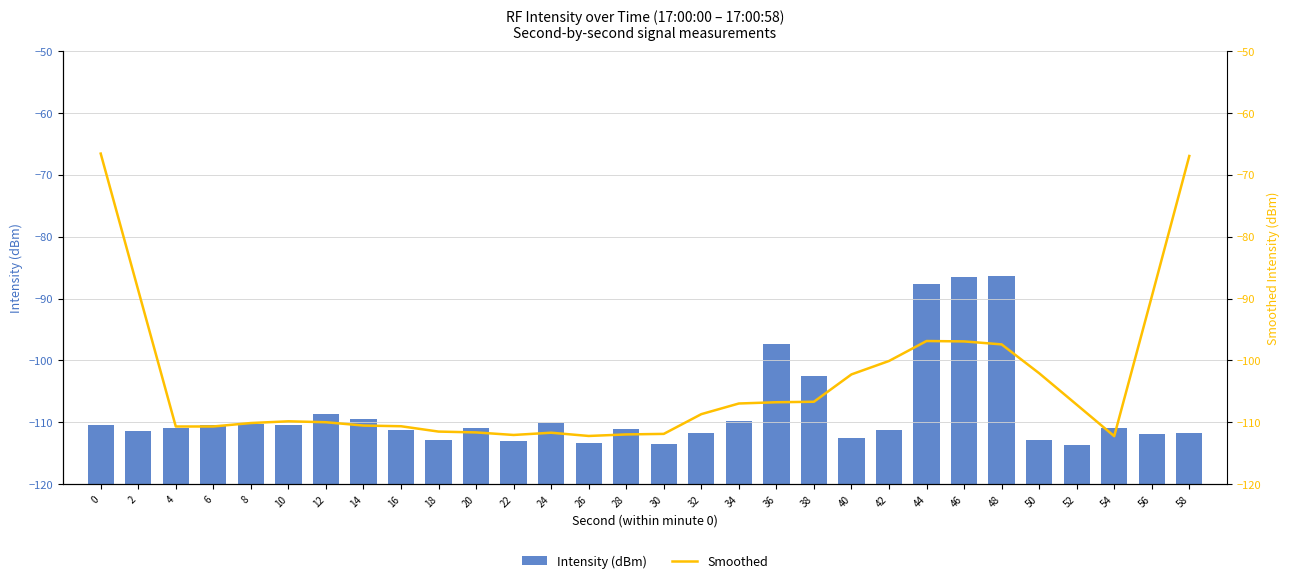

What is the value of the Smoothed bar at the 21st from the left?

-102.3